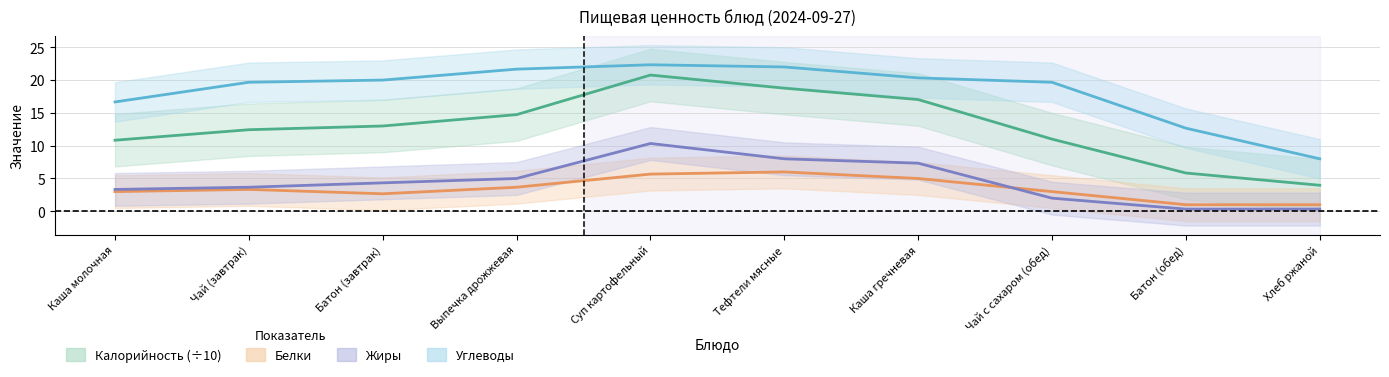

What position from the left is Чай (завтрак)?

2